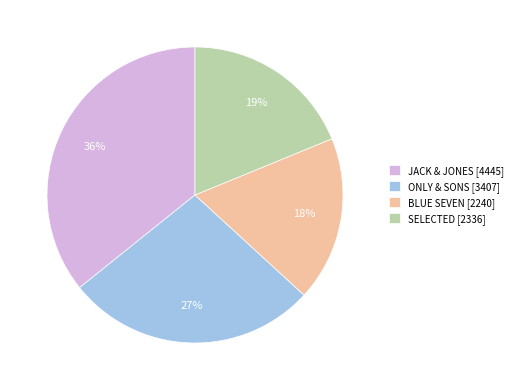

To the nearest percent, what is the average slice percentage?

25%